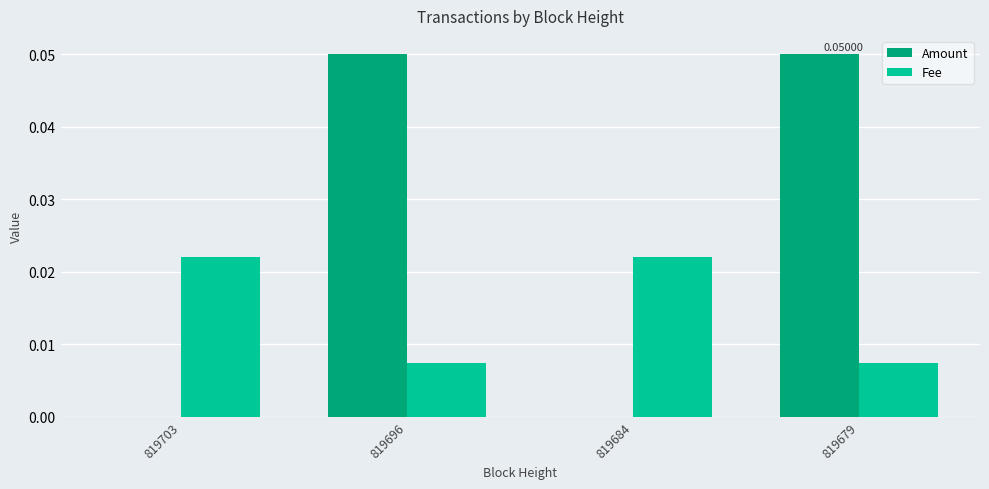

Is the value of Amount at 819703 greater than the value of Fee at 819684?

No